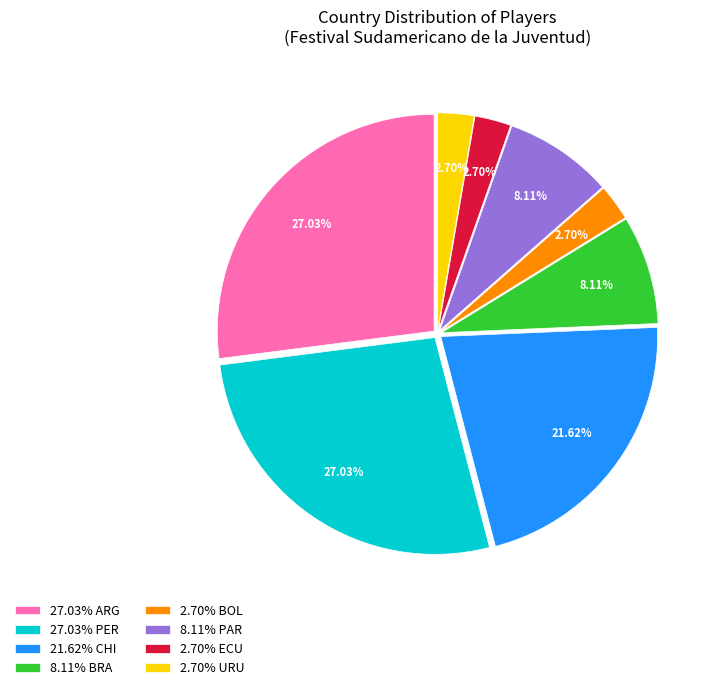

Is the sum of 2.70% BOL and 8.11% BRA greater than half?

No